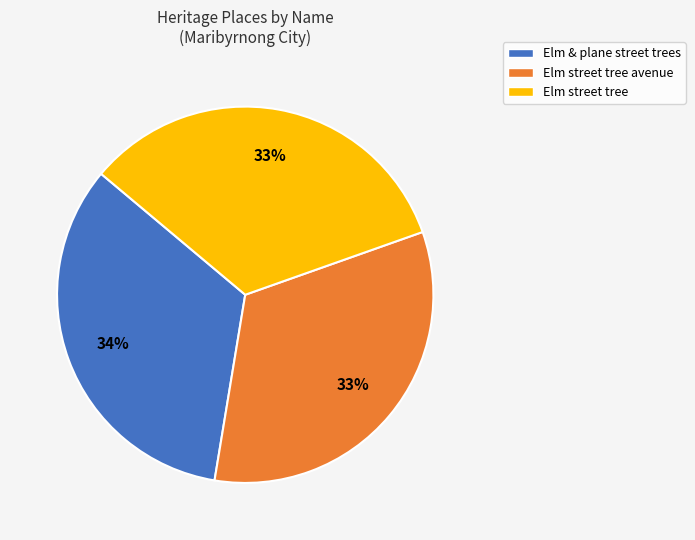

The Elm & plane street trees slice represents 48% of the pie. True or false?

False